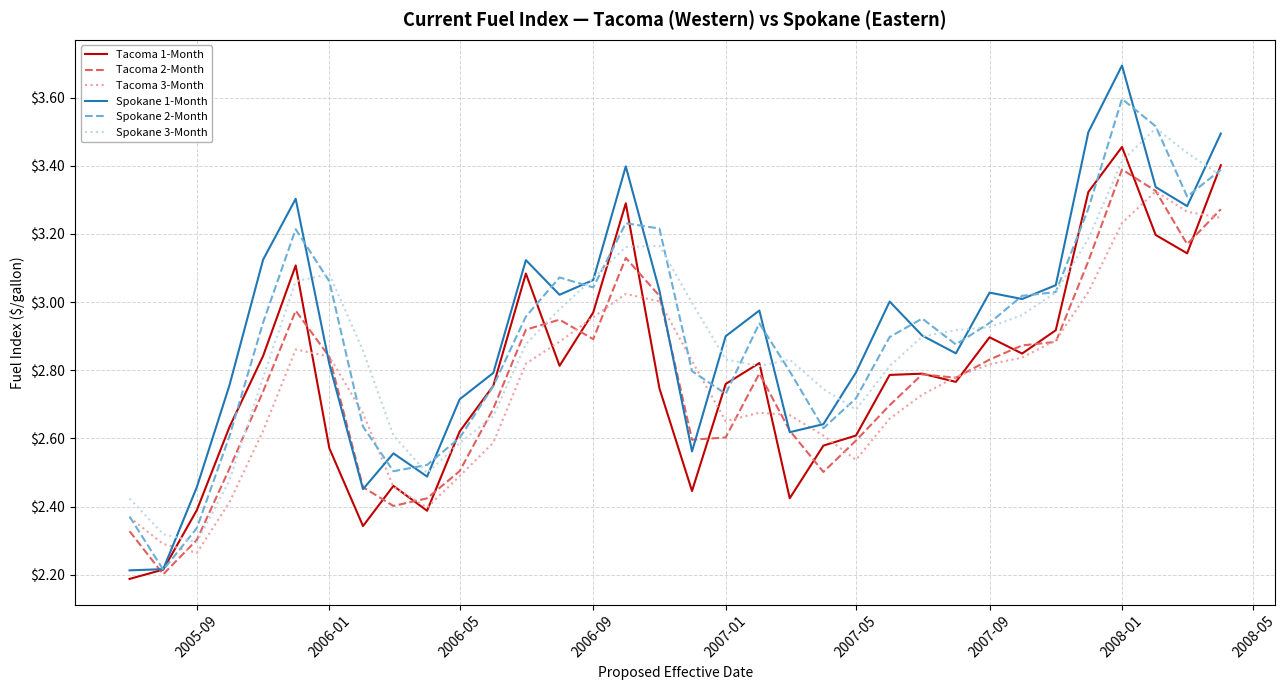

What are all the series names shown in the legend?

Tacoma 1-Month, Tacoma 2-Month, Tacoma 3-Month, Spokane 1-Month, Spokane 2-Month, Spokane 3-Month